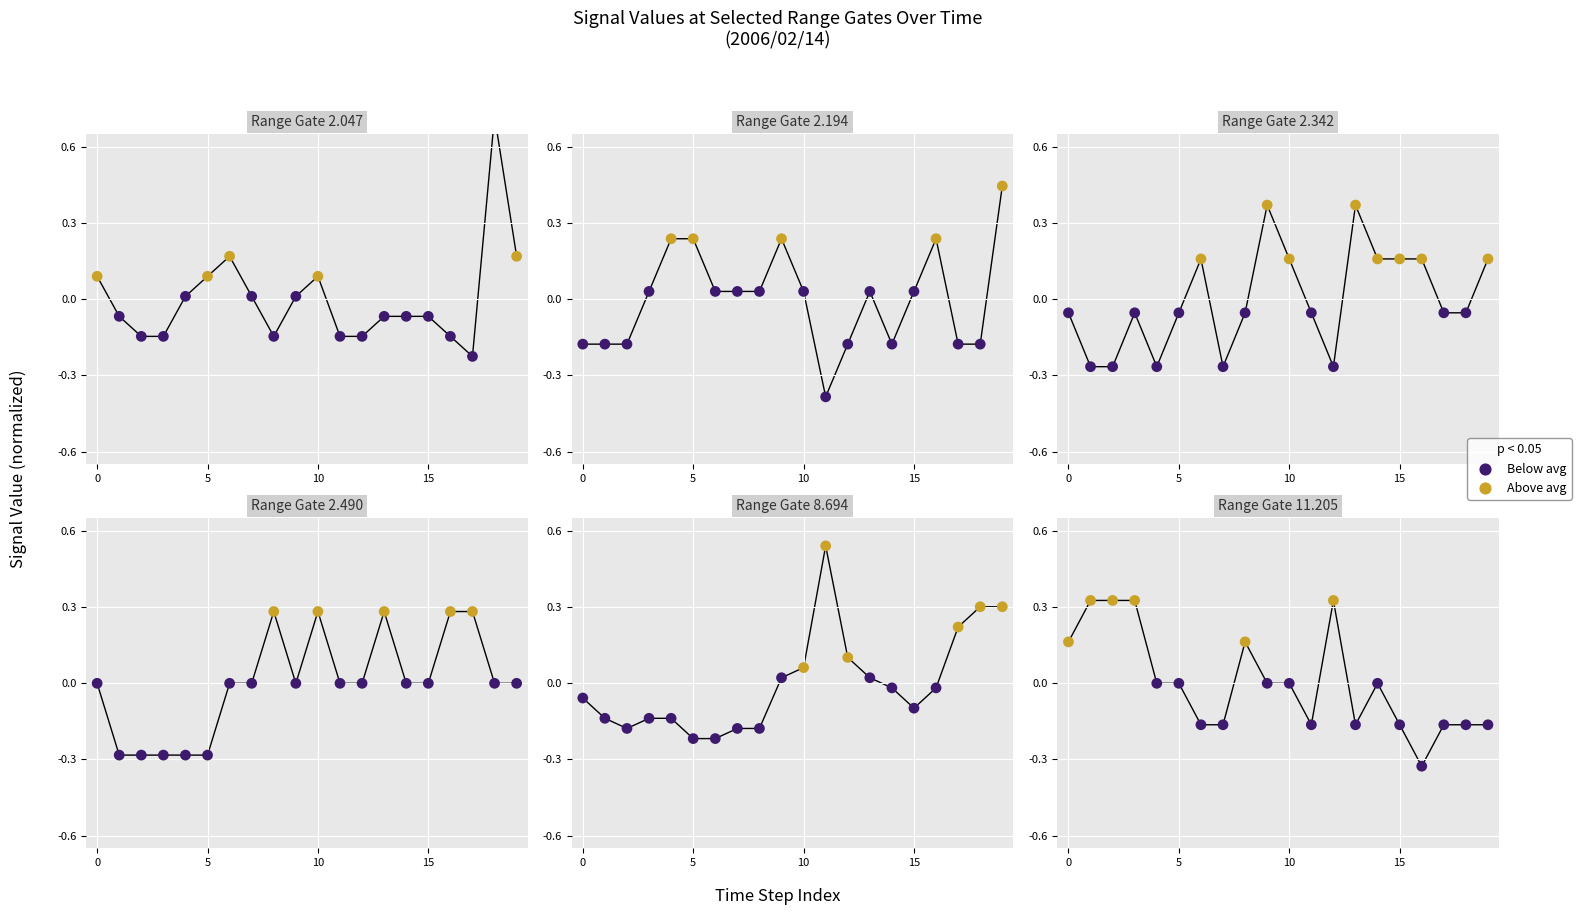

Is the value of 2.194 at 2006/02/14 01:30 greater than the value of 11.205 at 2006/02/14 01:20?

Yes